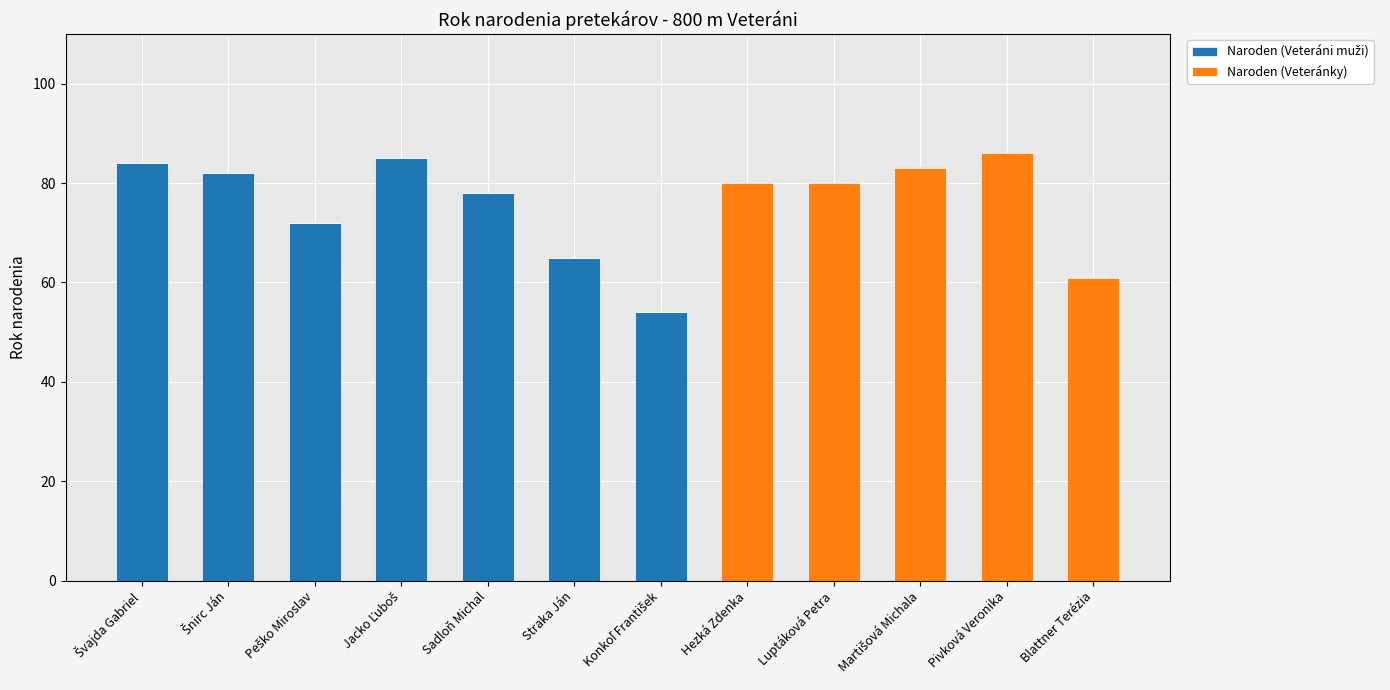

What is the total value across all series at Pivková Veronika?

86